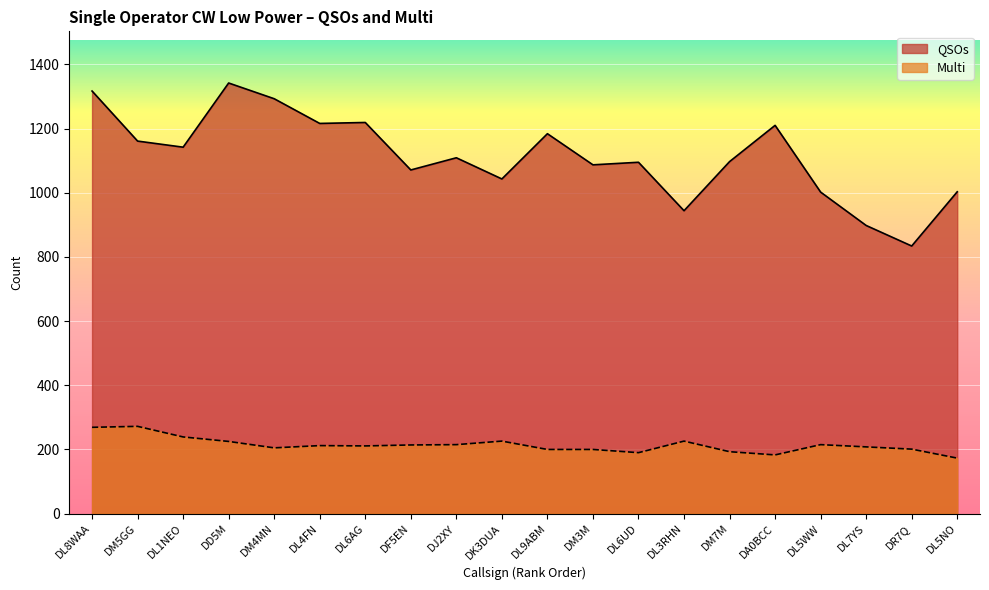

What is the maximum value for QSOs?

1342